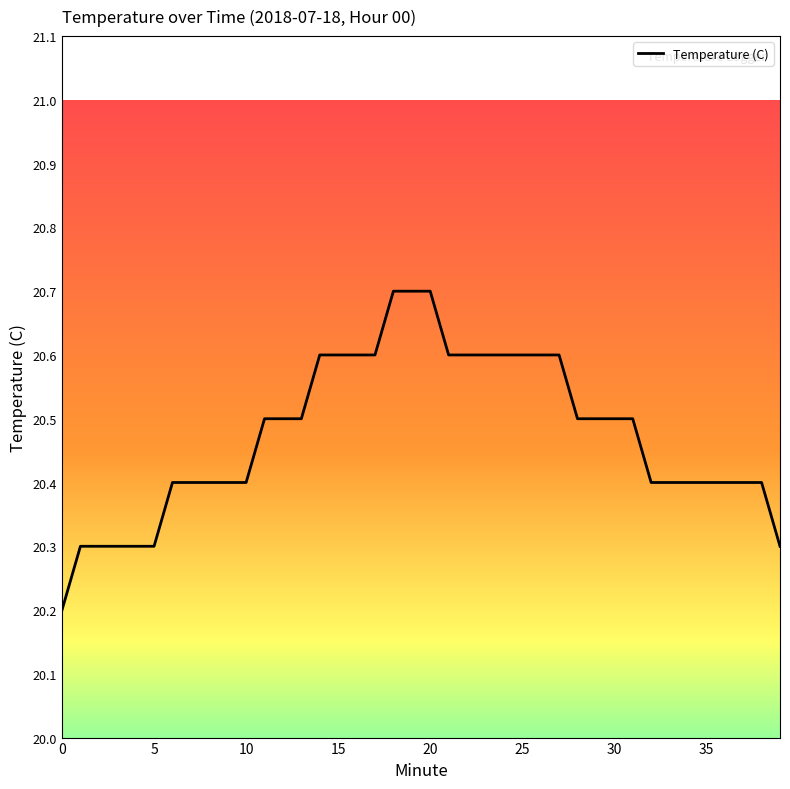

What is the difference between the maximum and minimum values?

0.5